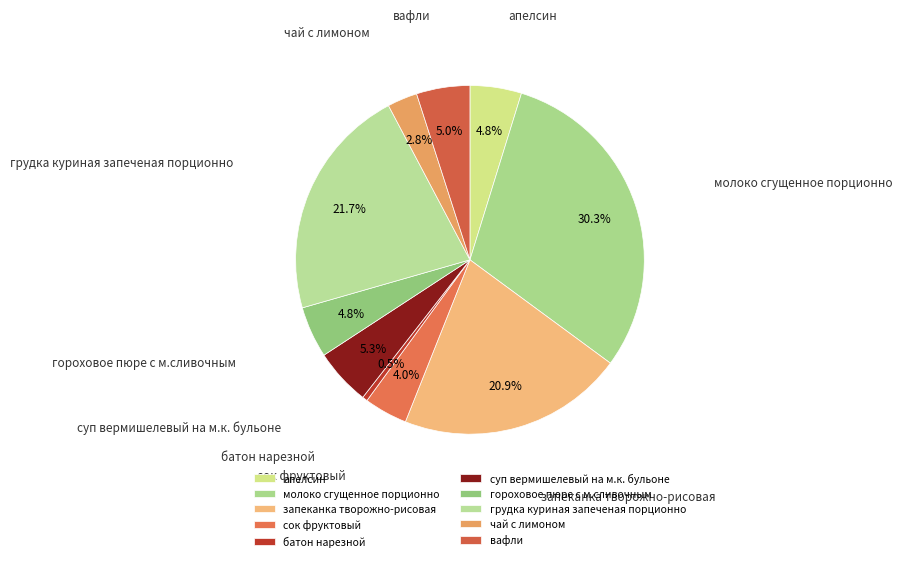

Approximately how many times larger is the value at гороховое пюре с м.сливочным compared to молоко сгущенное порционно?

0.2